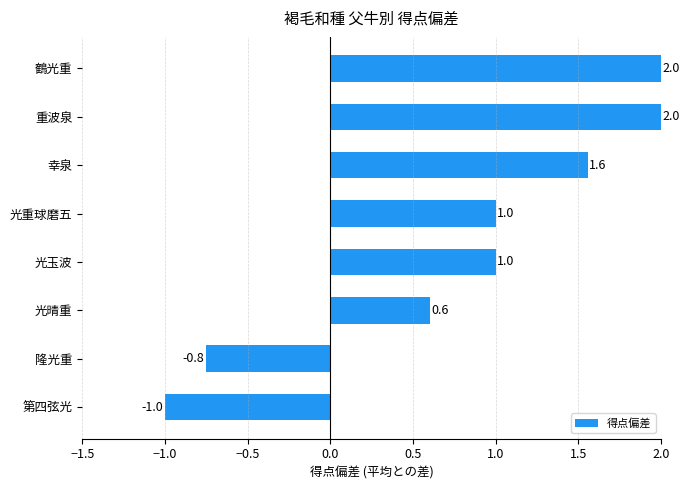

What is the average value?

0.8